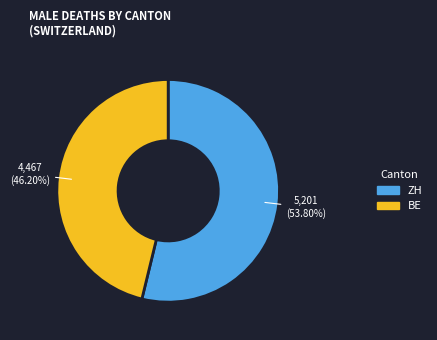

Is there a majority slice in this chart?

Yes